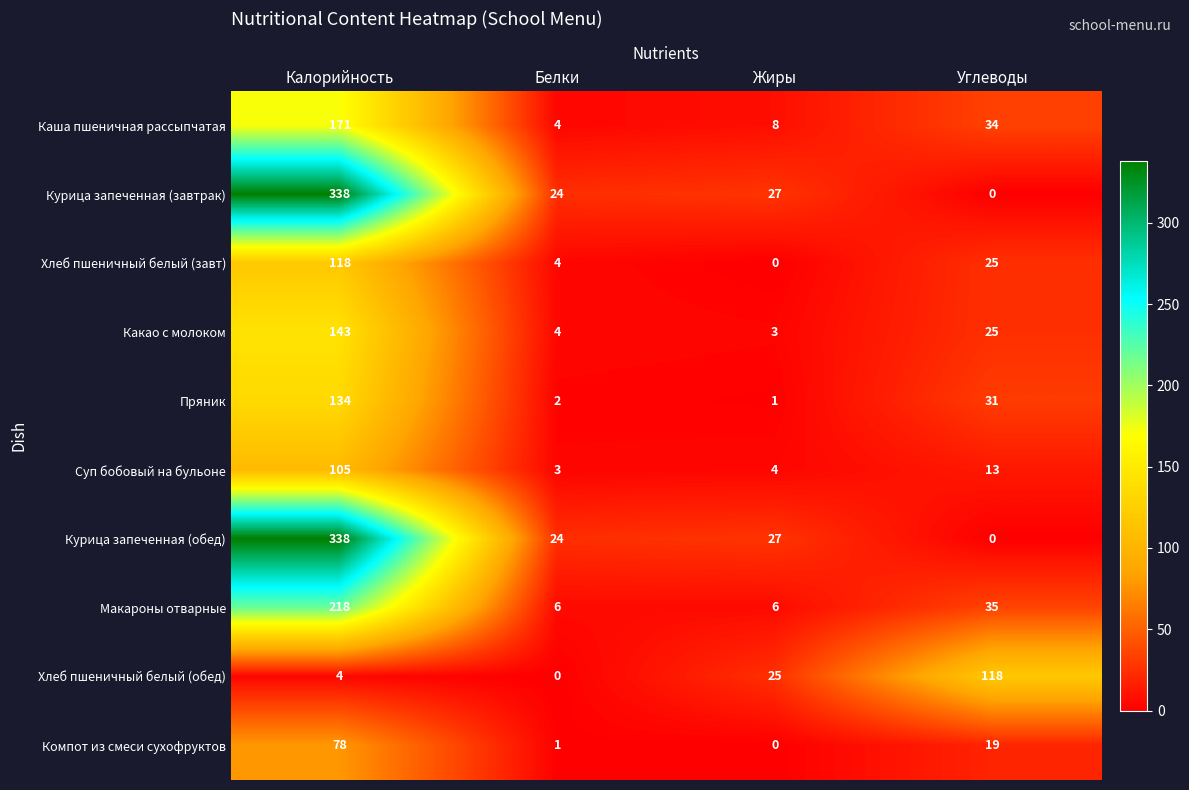

At which label is Хлеб пшеничный белый (завт) closest to 59?

Углеводы